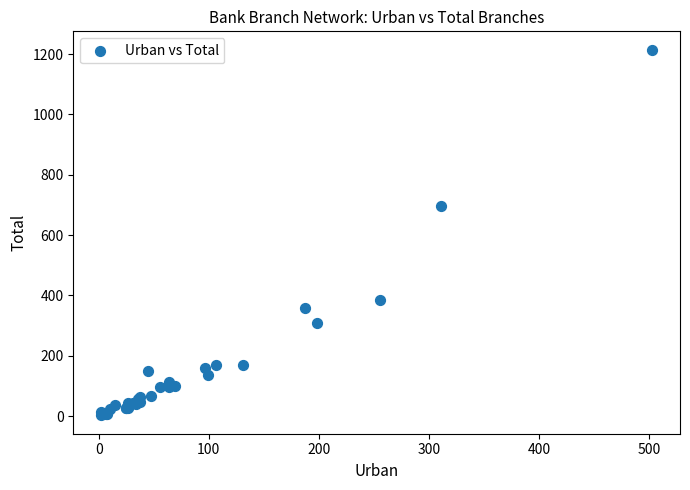

What Y value in the scatter plot is closest to 608?

695